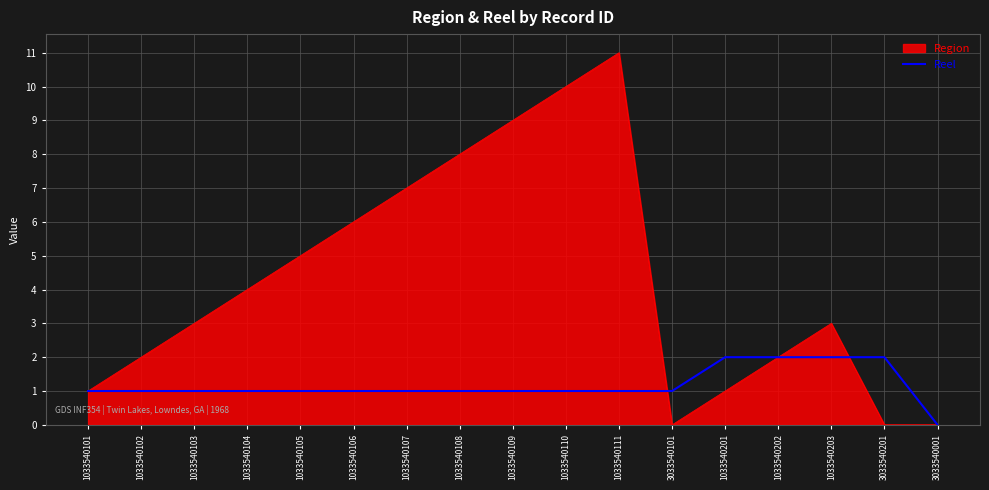

Between 1033540202 and 3033540201, which series saw the biggest shift?

Region